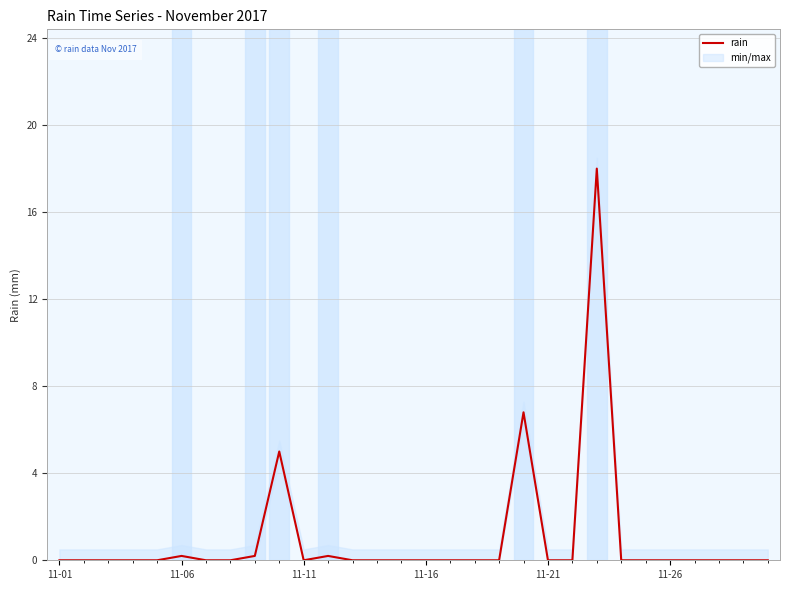

Is this an area chart (filled region under the line)?

No